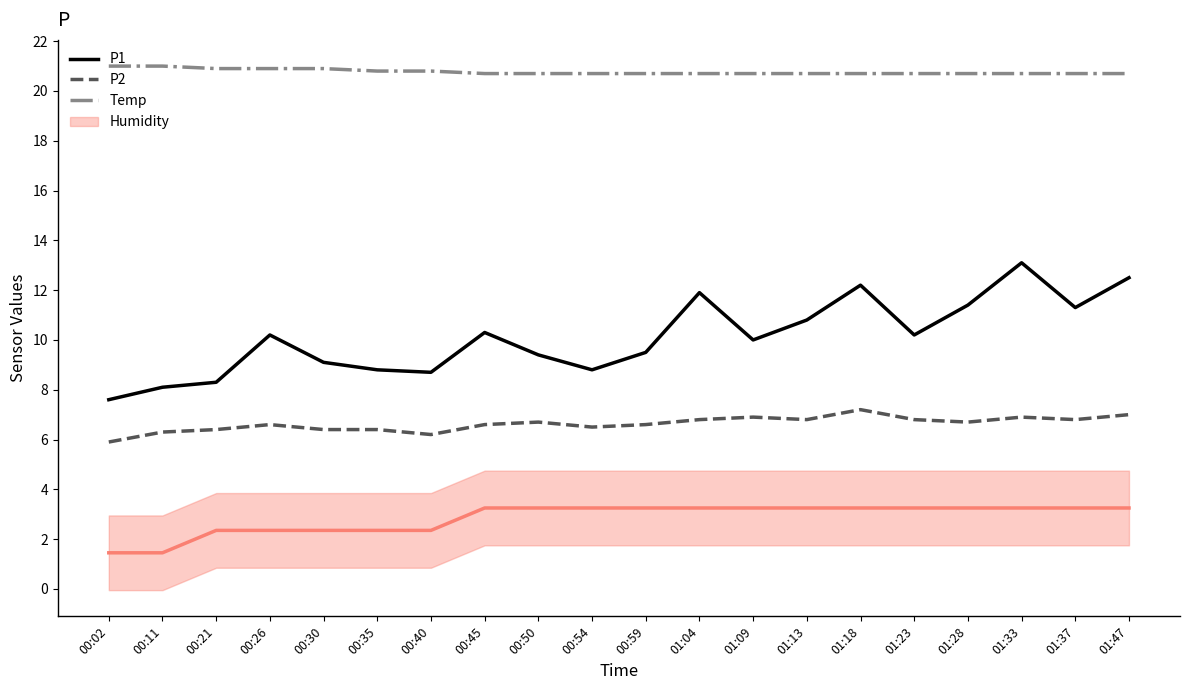

True or false: P2 and P1 cross at least once.

False